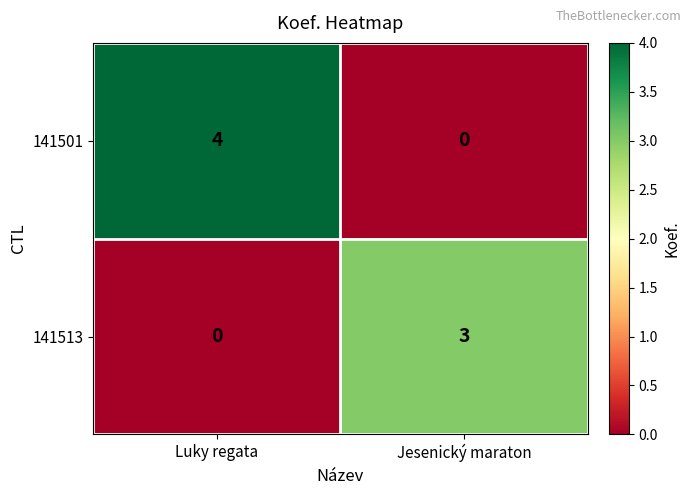

At which category does the chart reach its peak across all series?

Luky regata